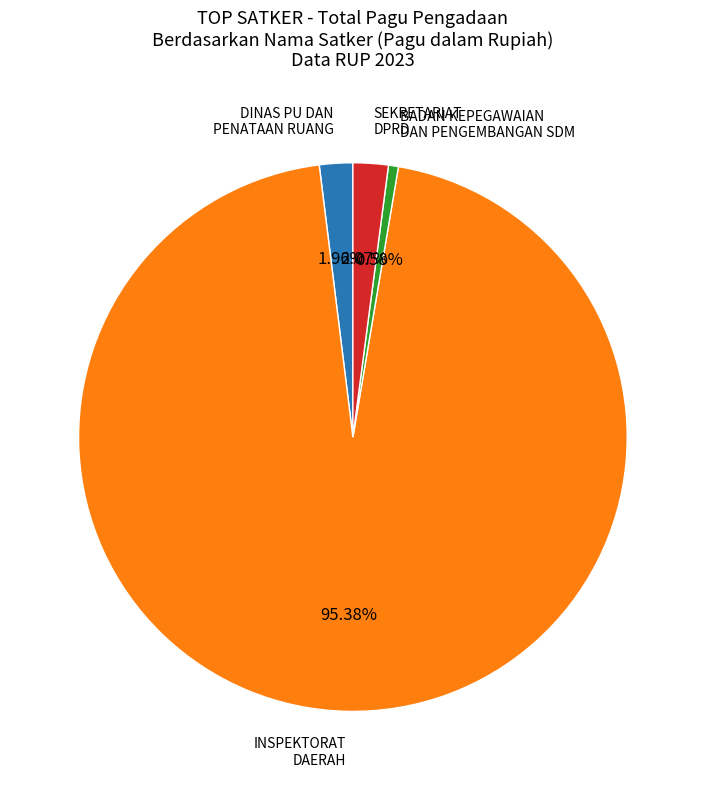

Does any single category account for the majority?

Yes